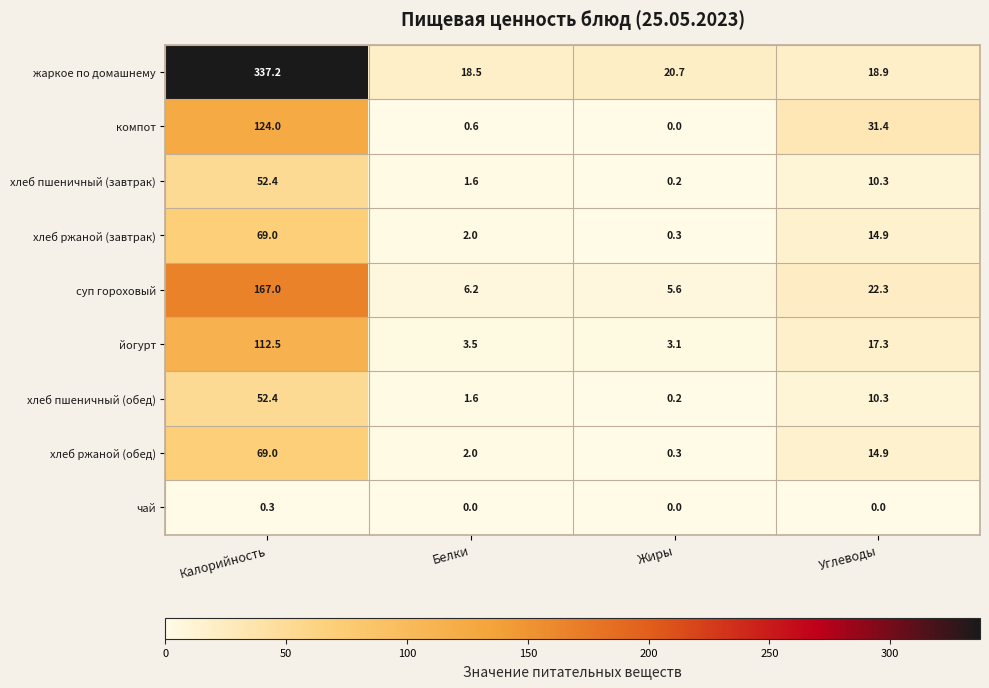

The йогурт series shows 189.9 at Калорийность. True or false?

False